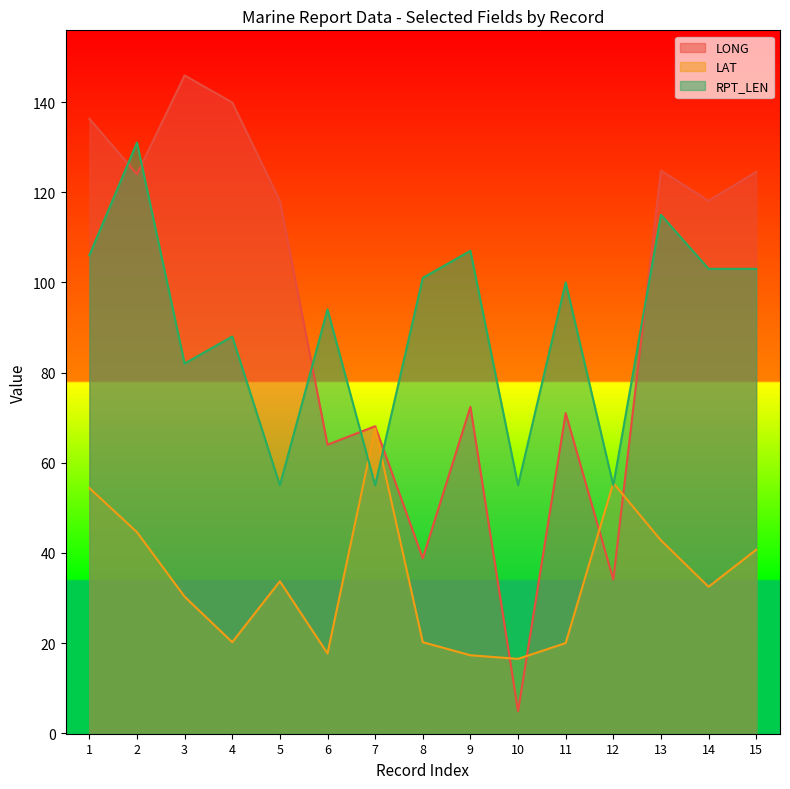

Where do RPT_LEN and LONG first cross each other?

1 and 2